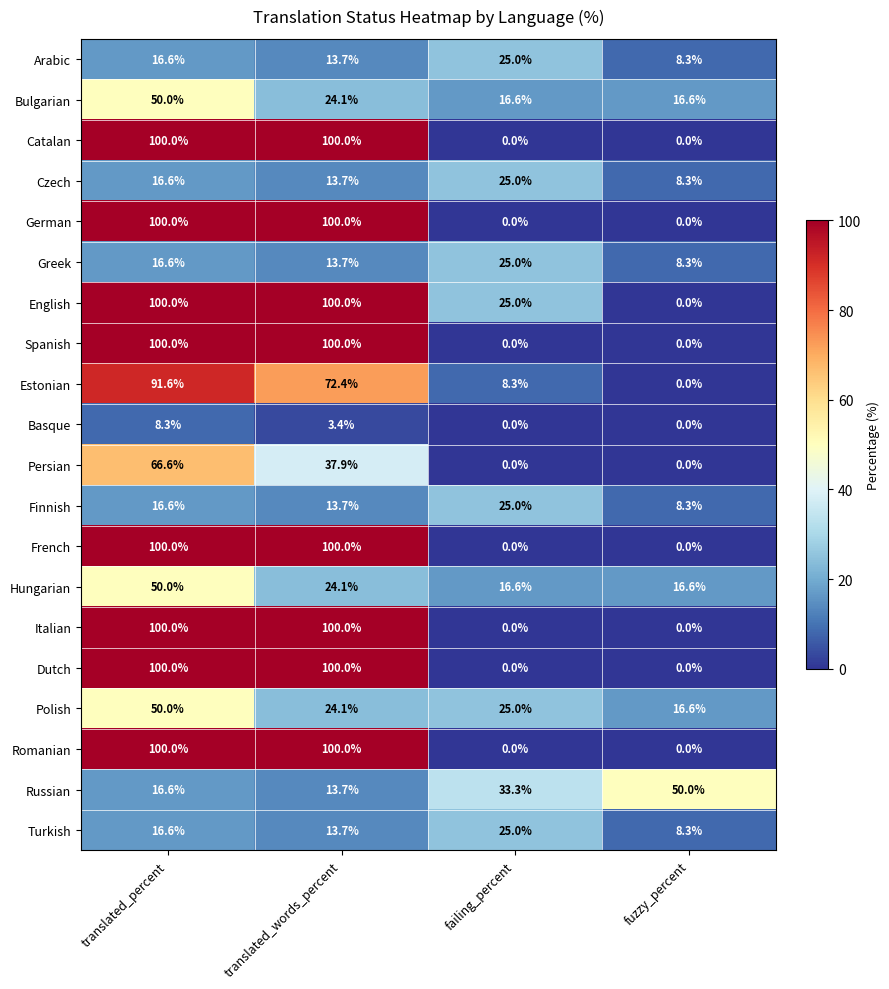

Is it true that Finnish equals 8.3 at fuzzy_percent?

True